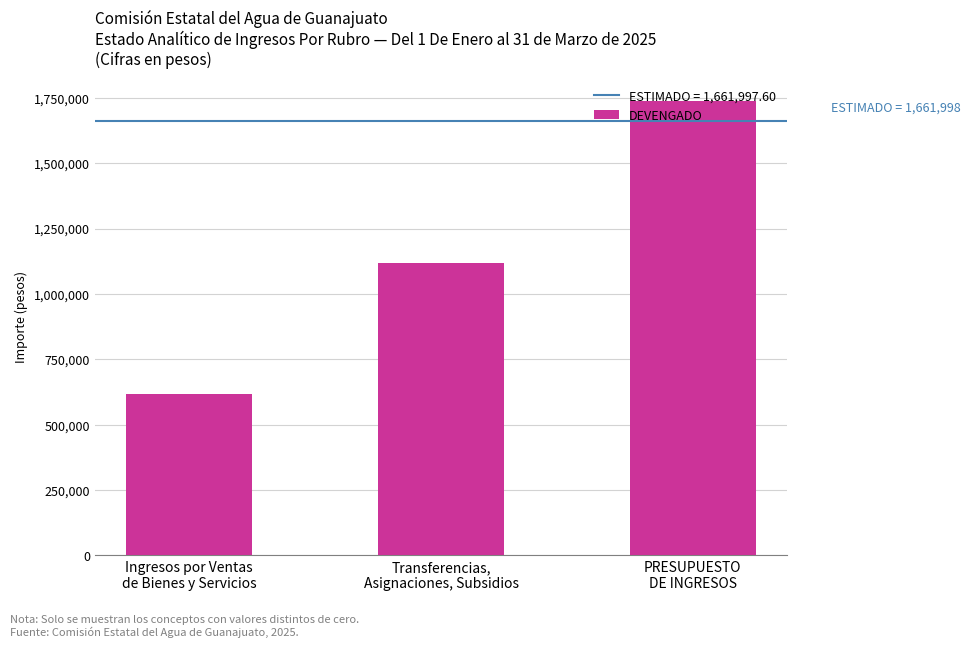

Reading left to right, list all the values displayed in this chart.

616940.7	1120161.4	1737102.1